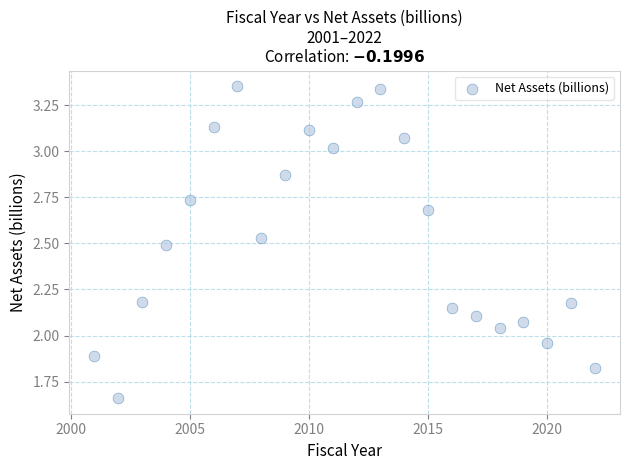

What is the range of X values (max minus min)?

21.0